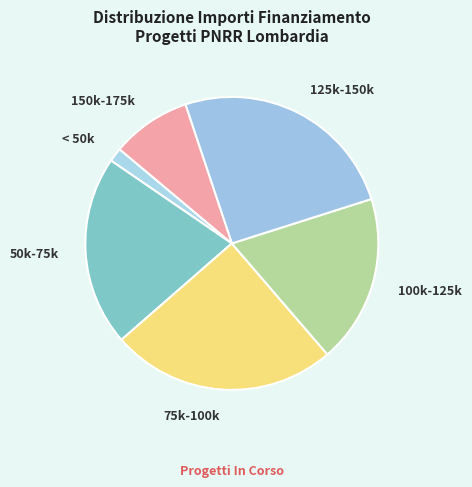

Is it true that 75k-100k is 34% of the pie?

False